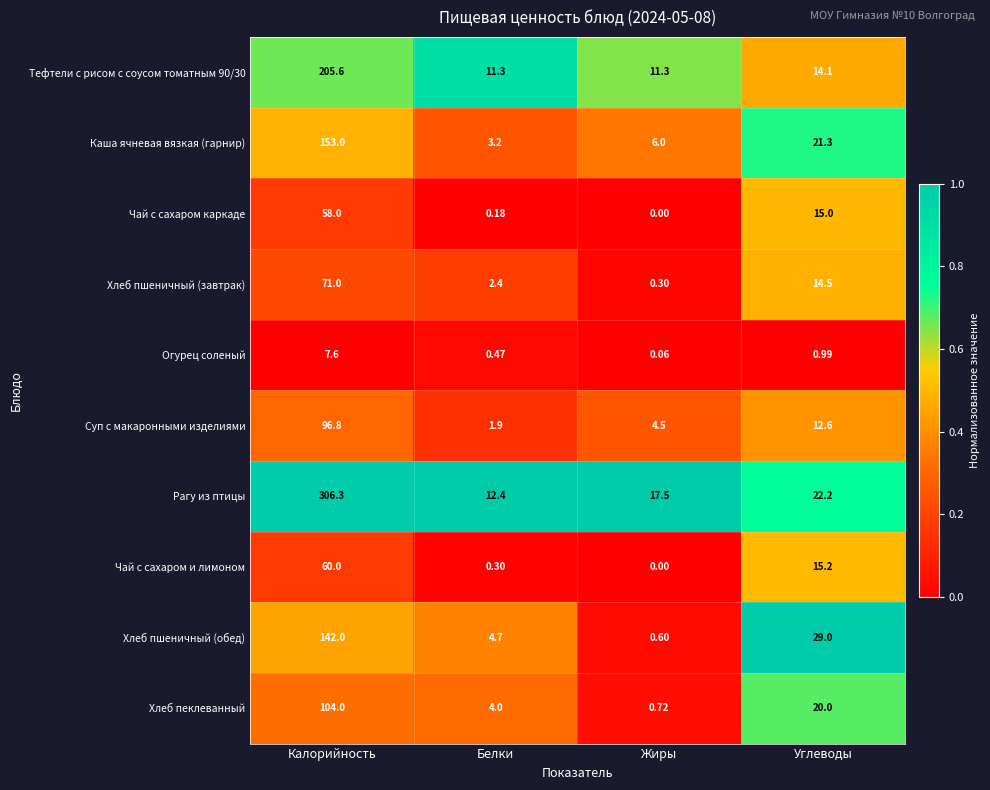

Which series has the largest range (max minus min)?

Рагу из птицы